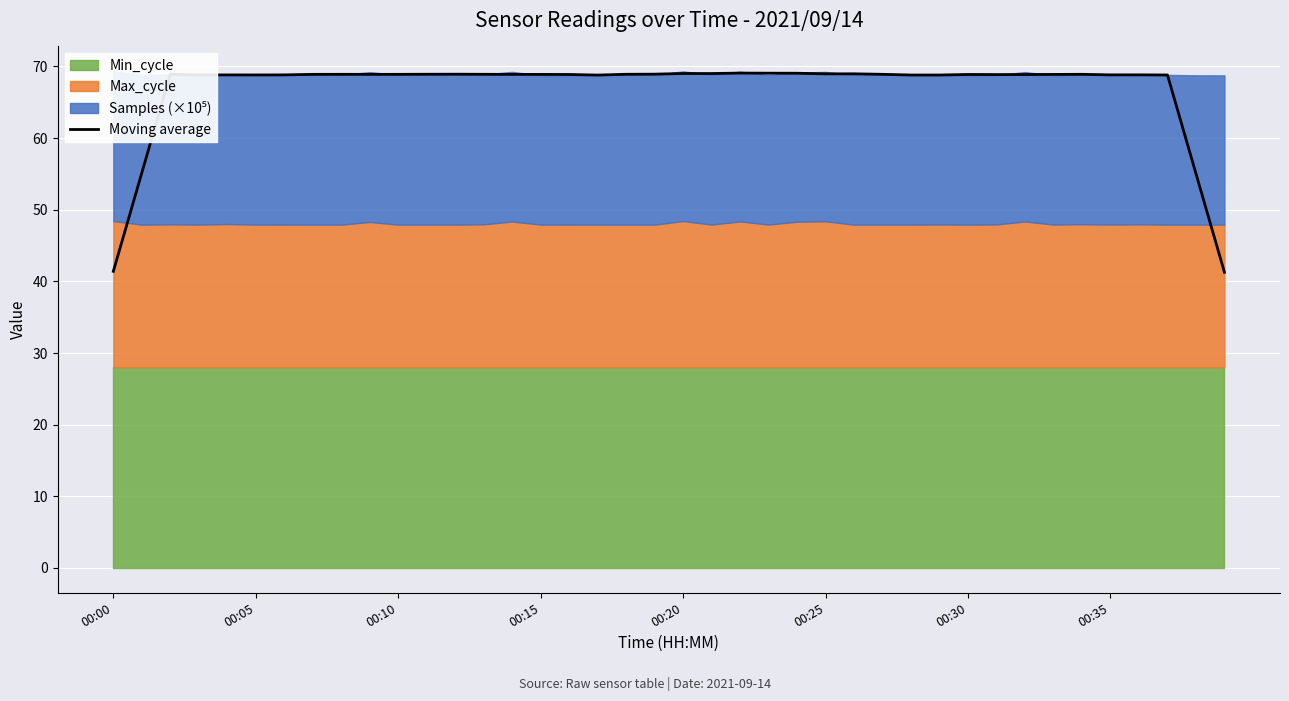

The value of Moving average at 00:15 is 46.0. True or false?

False